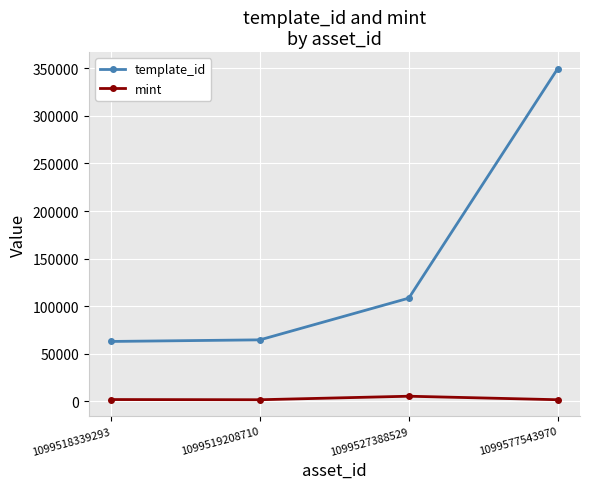

Which series has the widest spread of values?

template_id